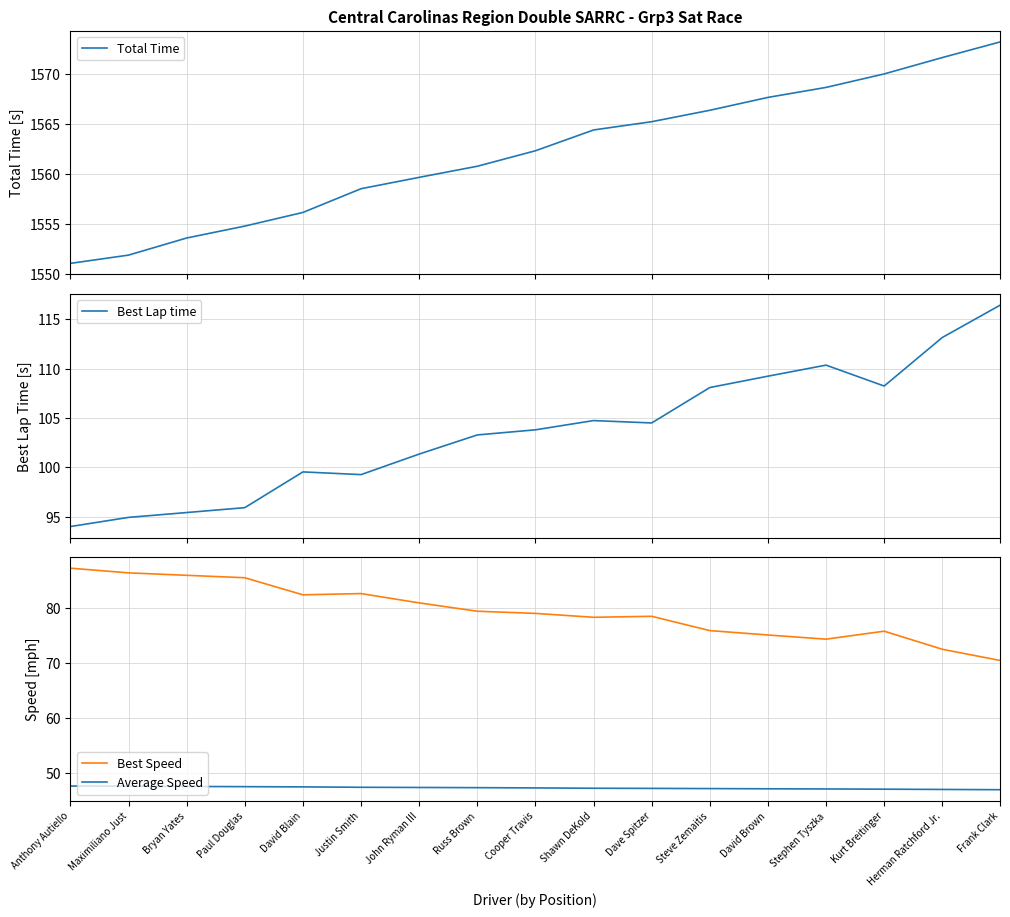

True or false: Average Speed and Best Lap time intersect in this chart.

False